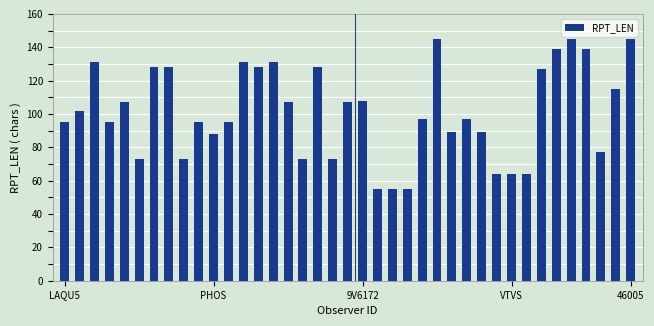

What is the greatest value displayed?

145